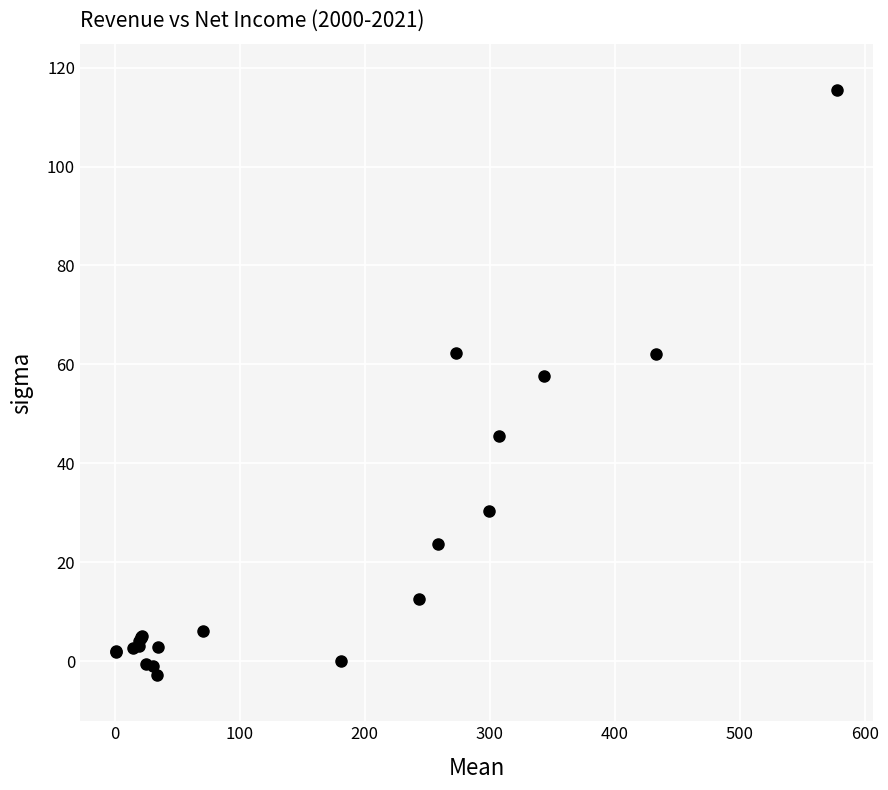

What Y value in the scatter plot is closest to 56?

57.7